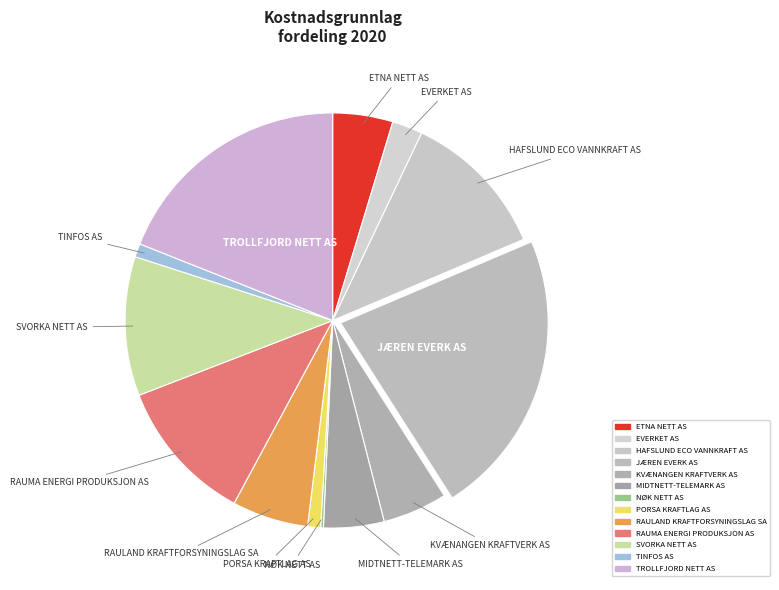

Which slice is the smallest?

NØK NETT AS